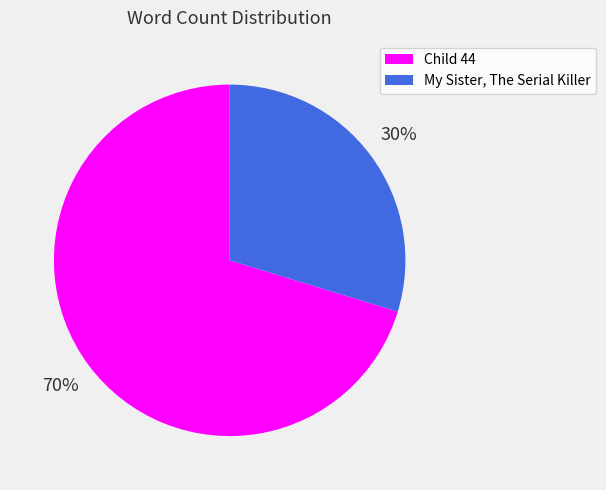

Which category has the biggest portion of the pie?

Child 44